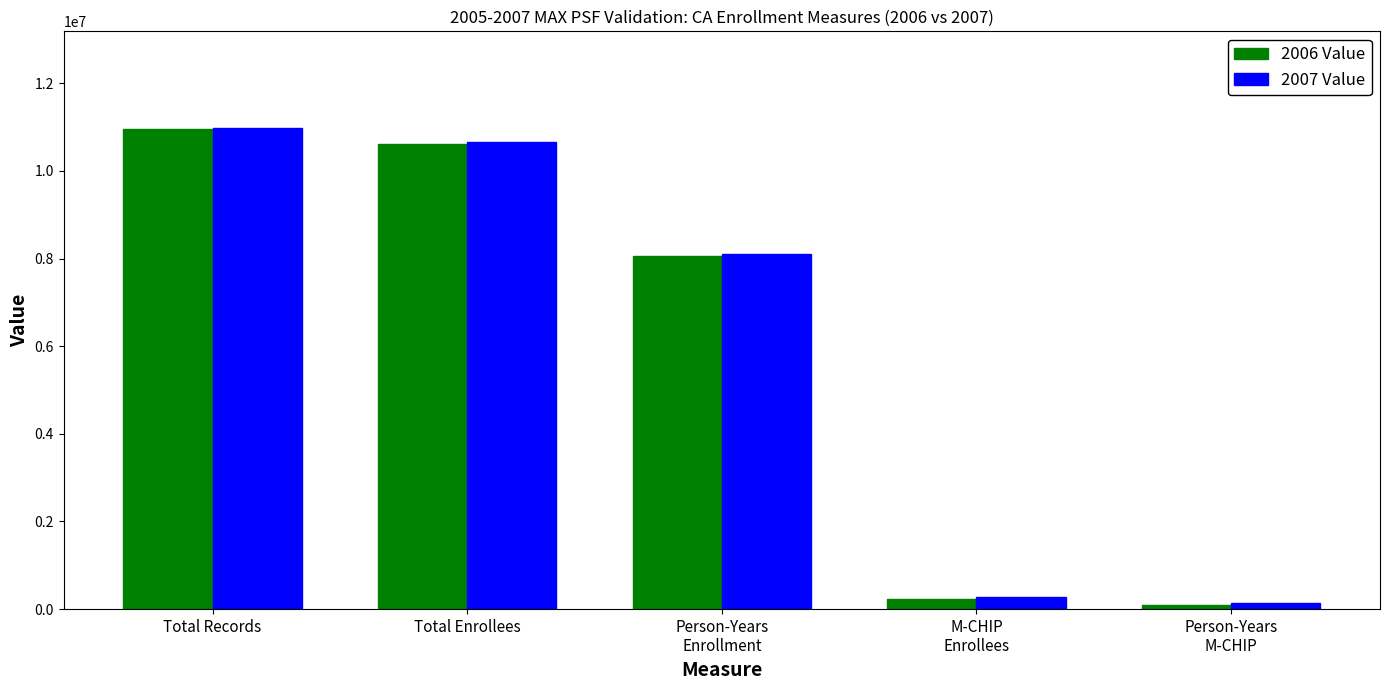

How many data points in 2007 Value are above 8107628?

3